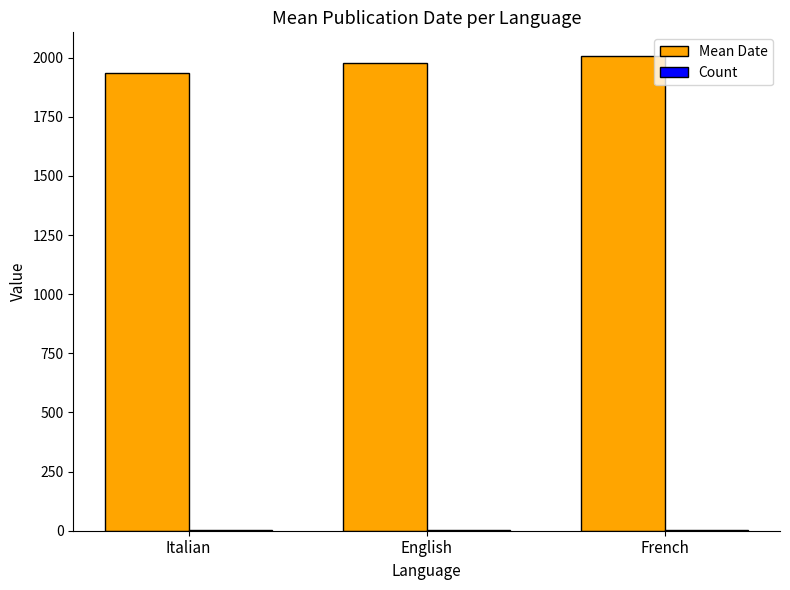

What is the greatest value displayed?

2007.0